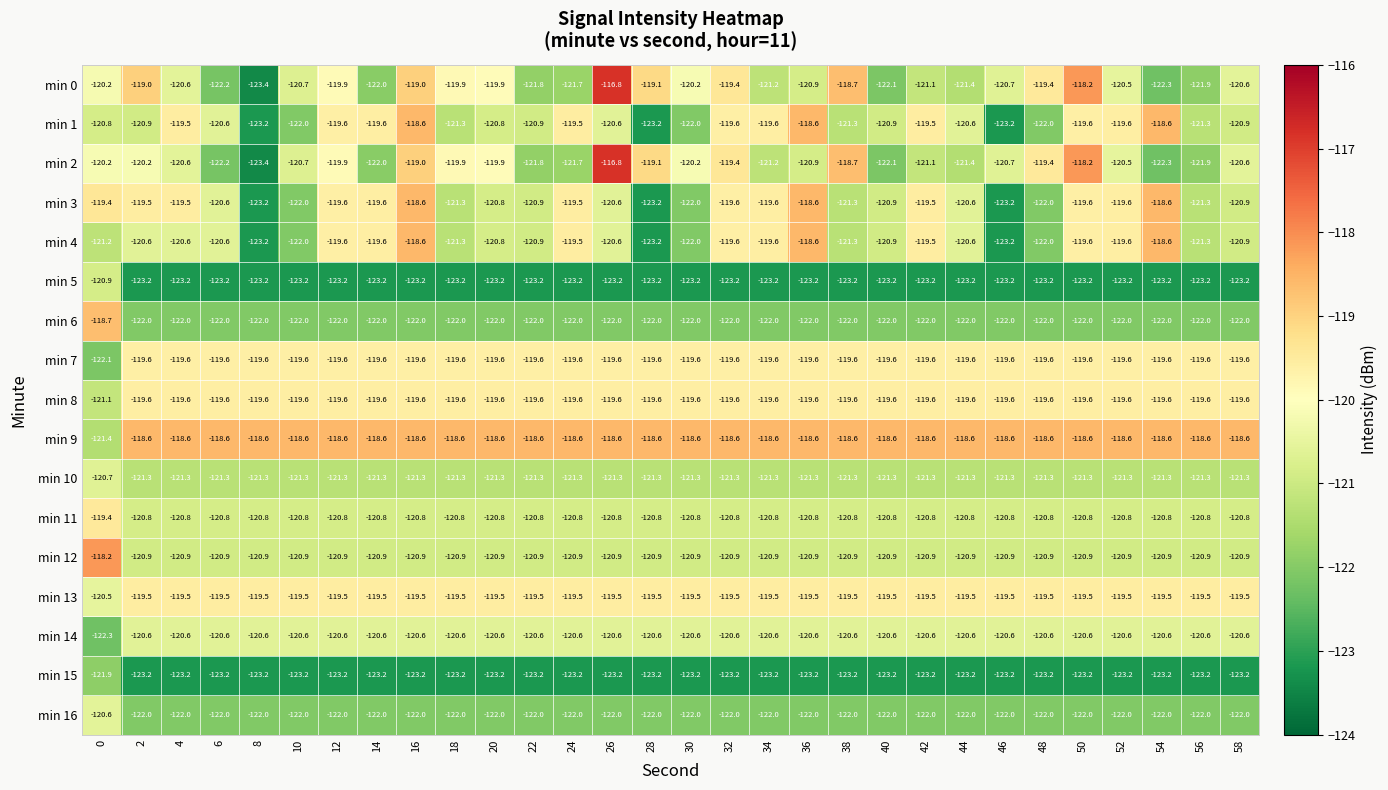

Which series has the largest total across all categories?

min 9